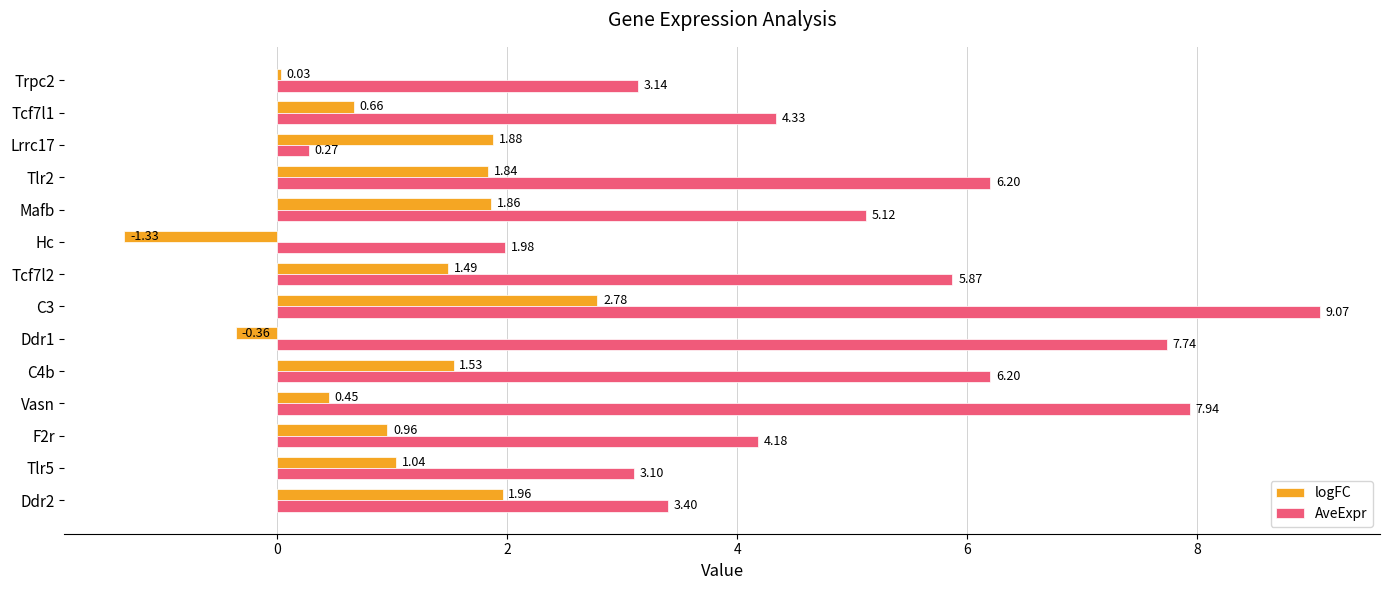

Which series changed the most between Ddr2 and C3?

AveExpr